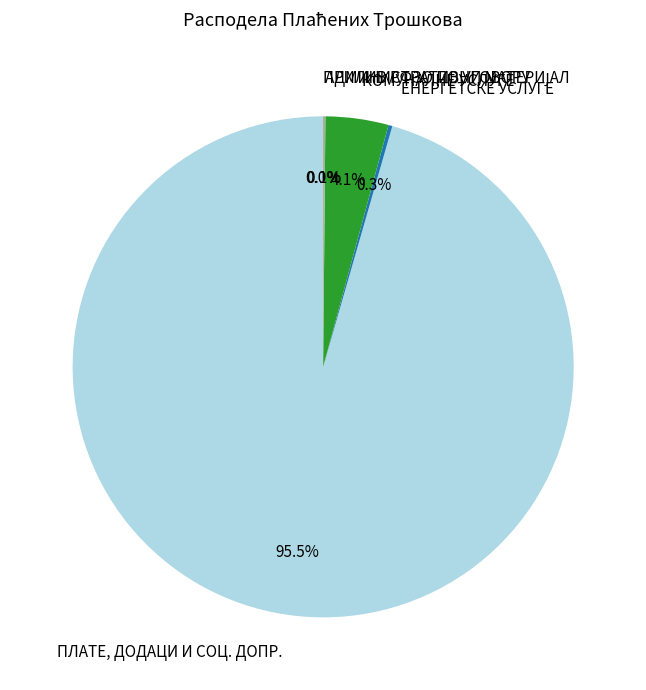

Which category accounts for the majority?

ПЛАТЕ, ДОДАЦИ И СОЦ. ДОПР.